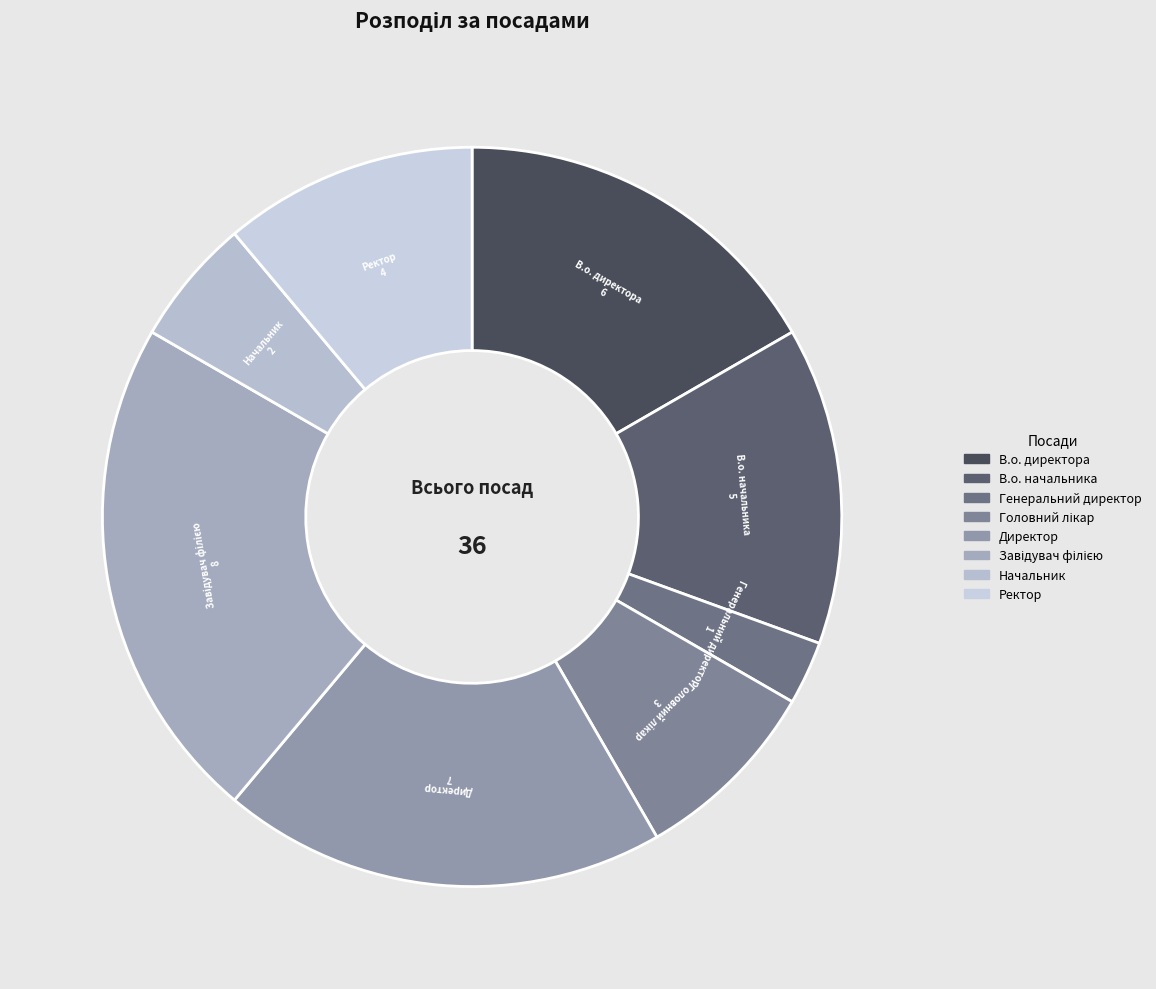

Does any single category account for the majority?

No